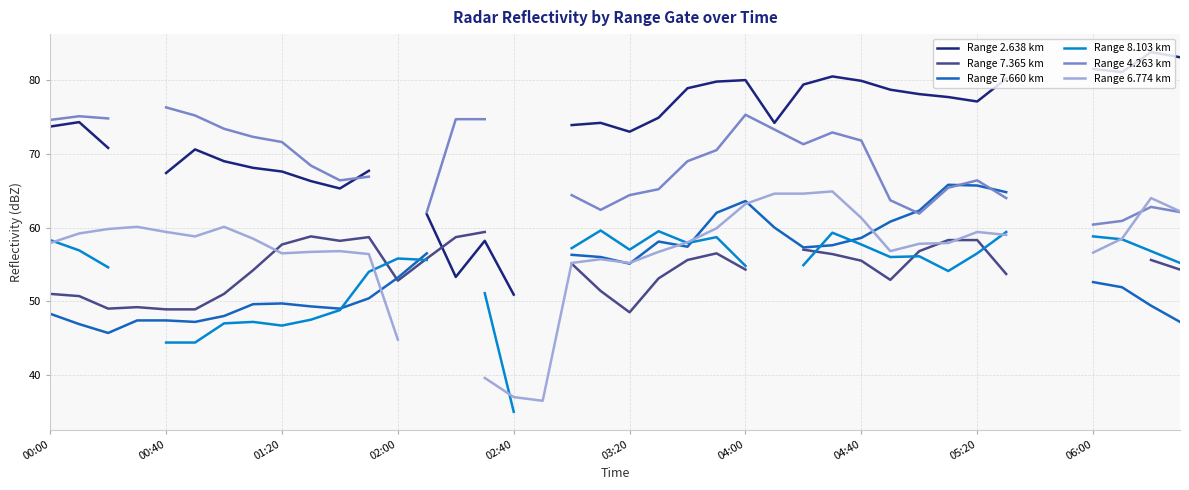

How many values in Range 8.103 km are above zero?

34